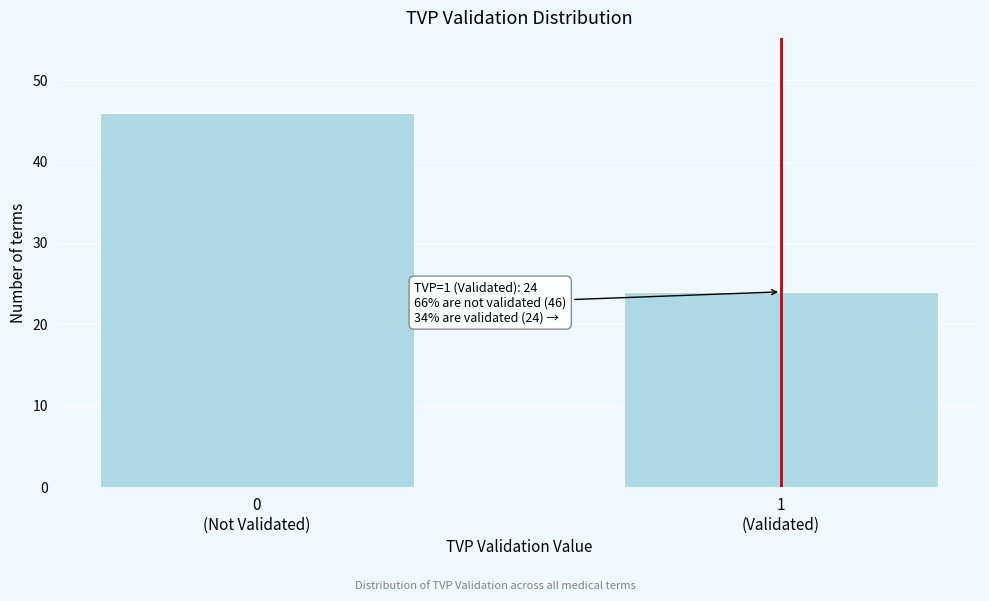

Reading left to right, what are all the values shown in this chart?

46	24